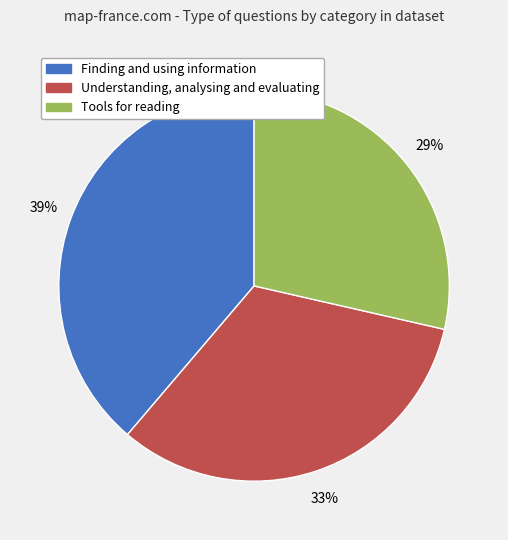

How many segments does this pie chart have?

3